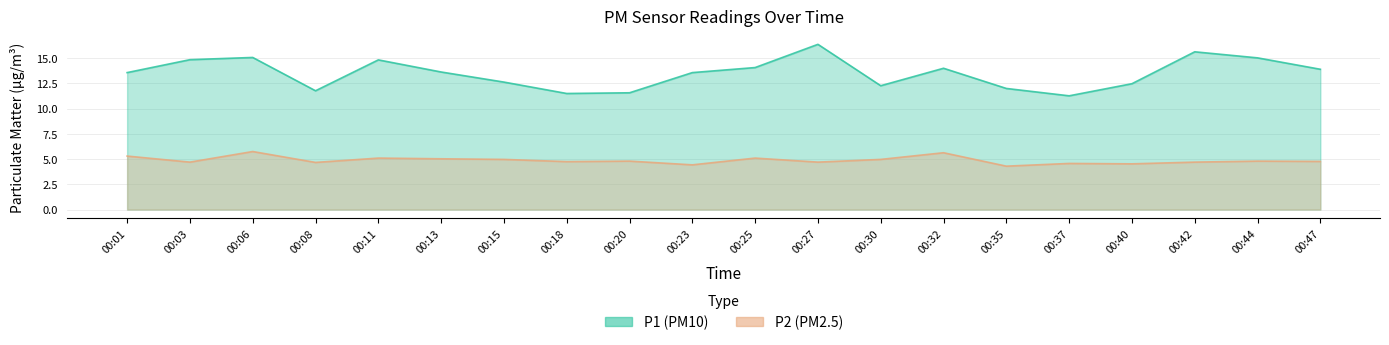

True or false: P1 and P2 cross at least once.

False